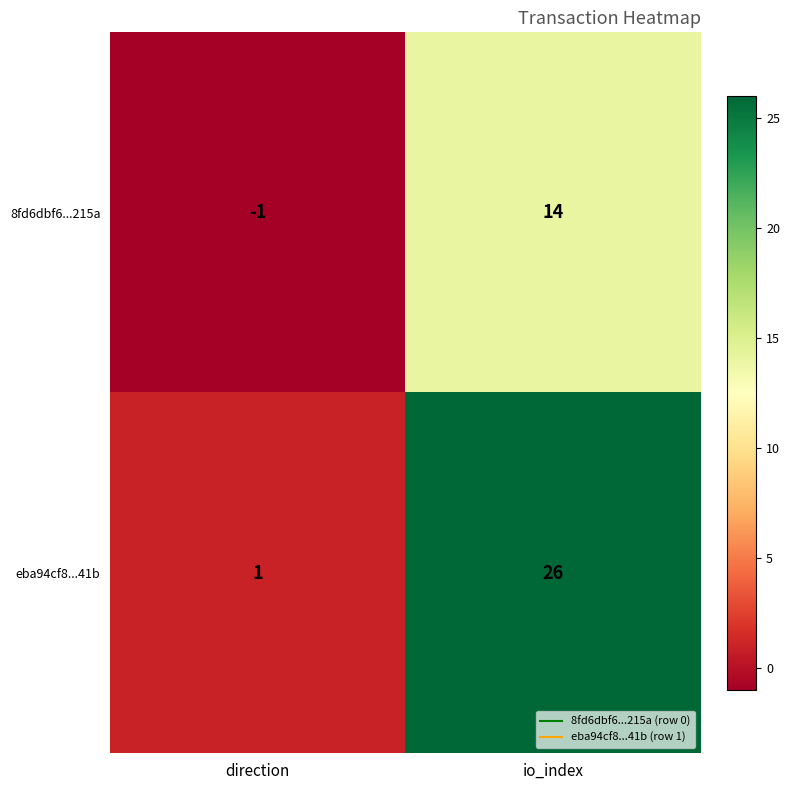

Reading left to right, list all the values displayed in this chart.

8fd6dbf6...215a: -1	14
eba94cf8...41b: 1	26